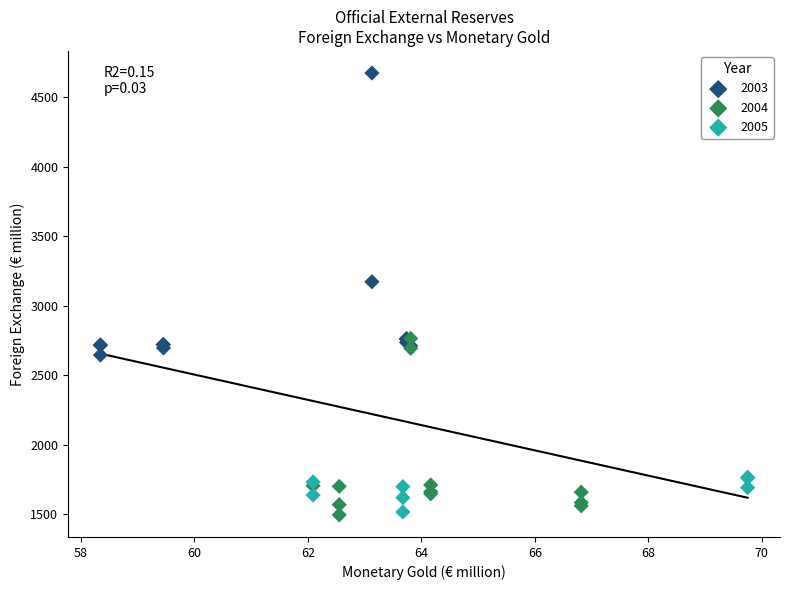

What are all the series names shown in the legend?

2003, 2004, 2005